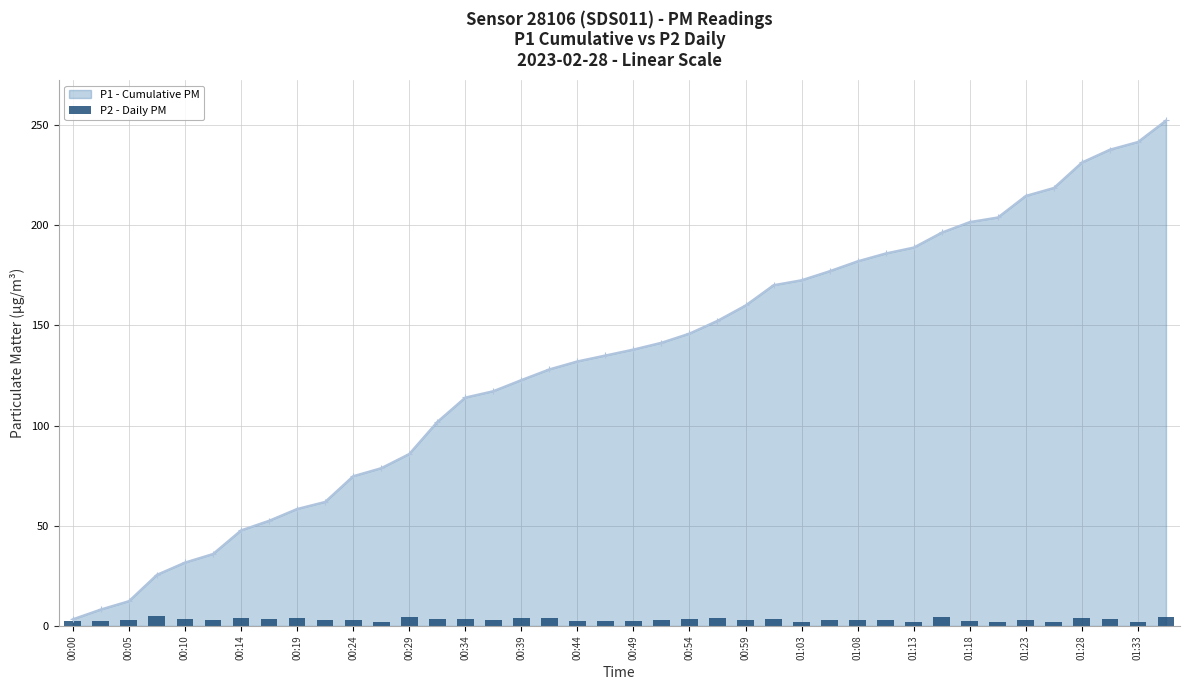

Is it true that P1 - Cumulative PM equals 389.8 at 01:28?

False